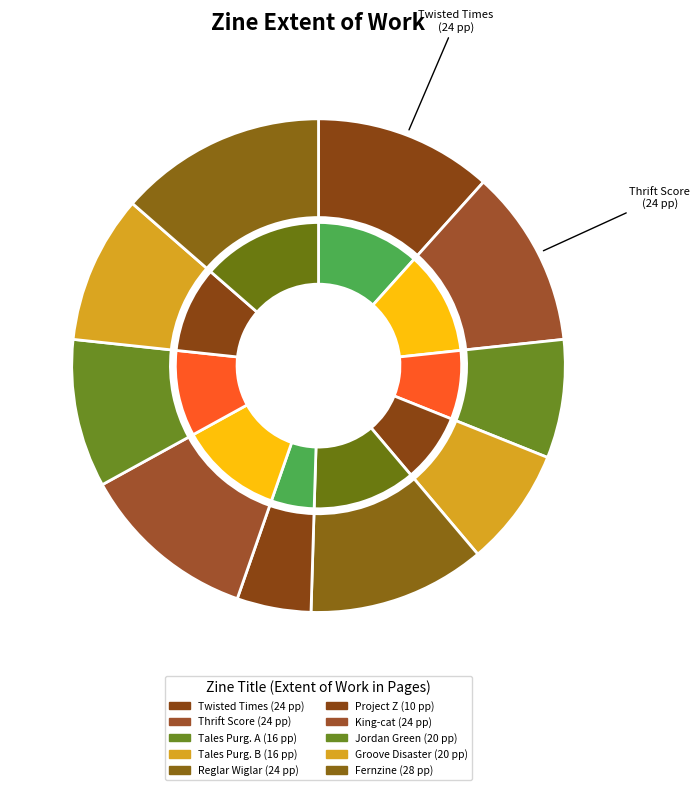

Is there any slice that represents more than half of the pie?

No